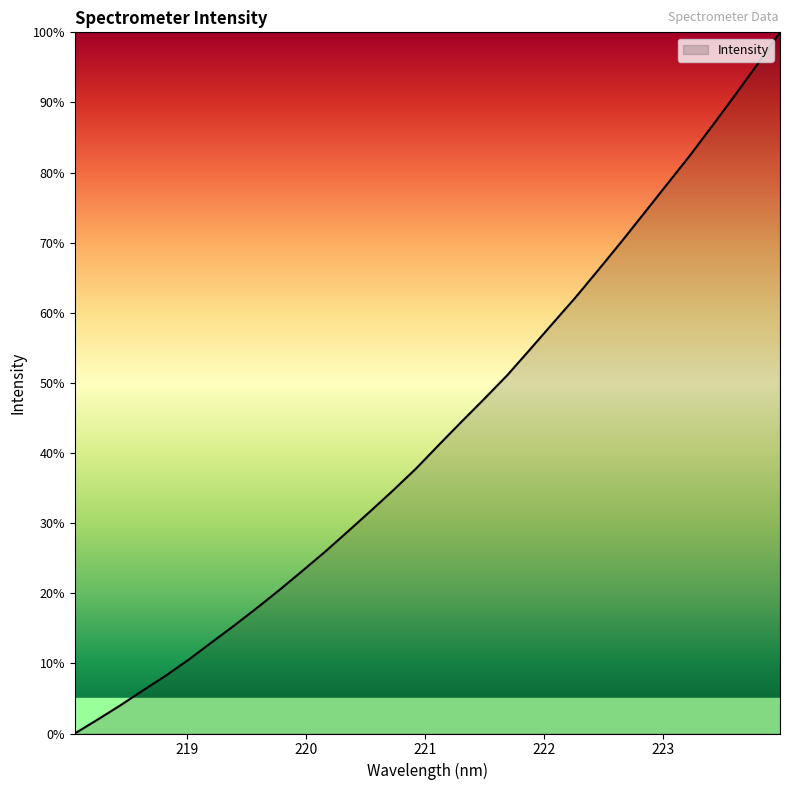

What is the greatest value displayed?

100.0